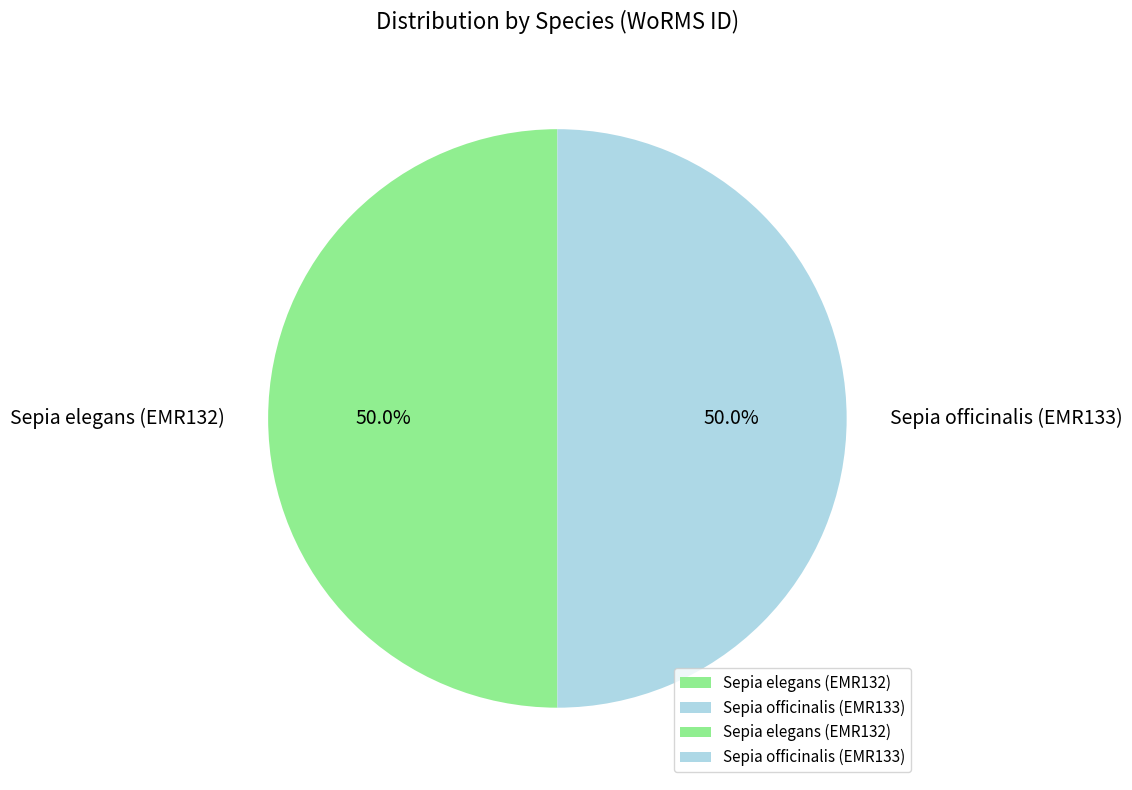

How many slices are in this pie chart?

2